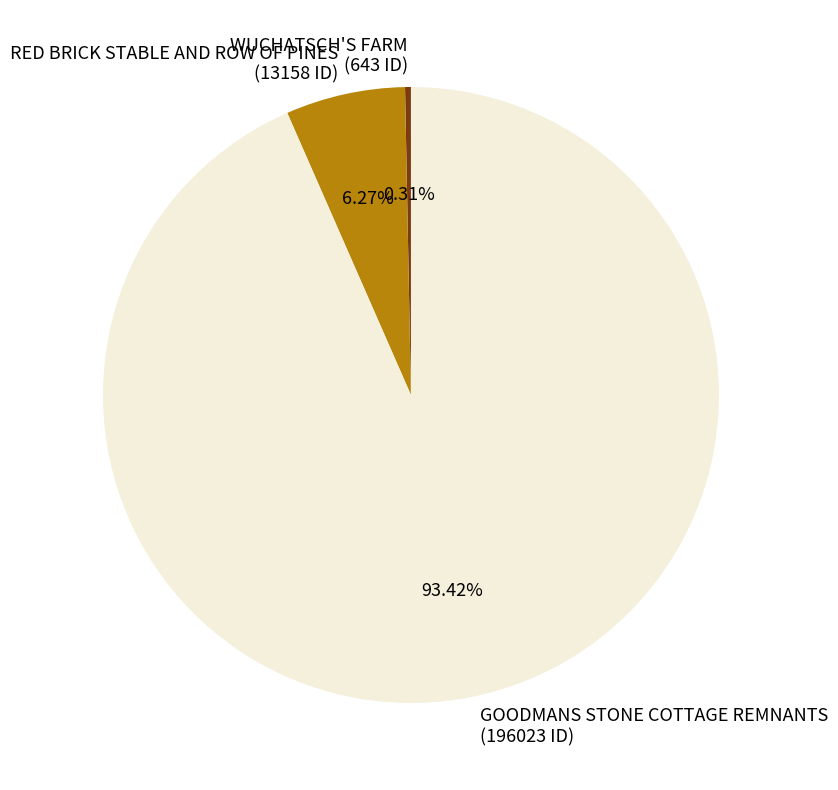

Do RED BRICK STABLE AND ROW OF PINES and WUCHATSCH'S FARM together represent more than half of the pie?

No